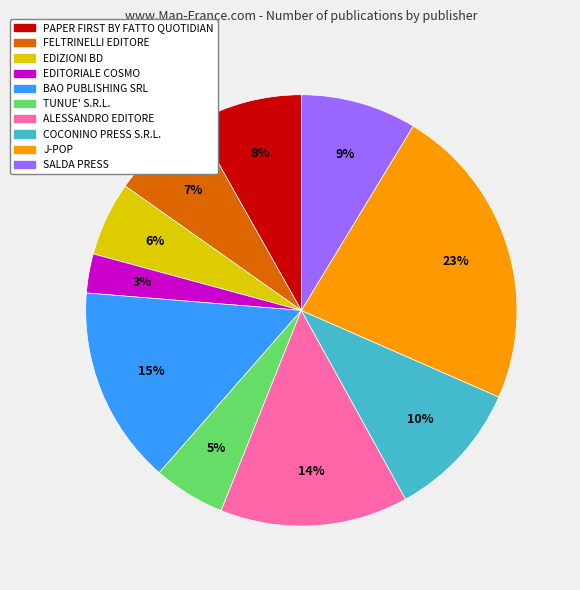

Does any single category account for the majority?

No